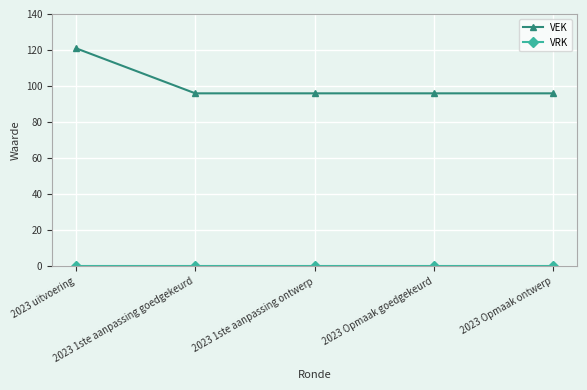

What is the label of the 1st point from the left?

2023 uitvoering